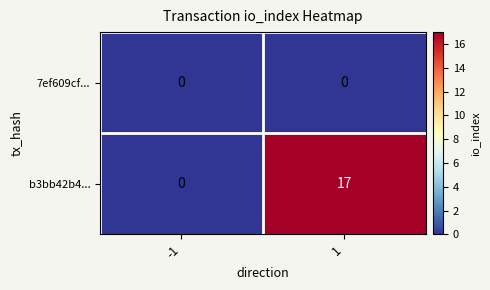

Between -1 and 1, which series saw the biggest shift?

b3bb42b4...